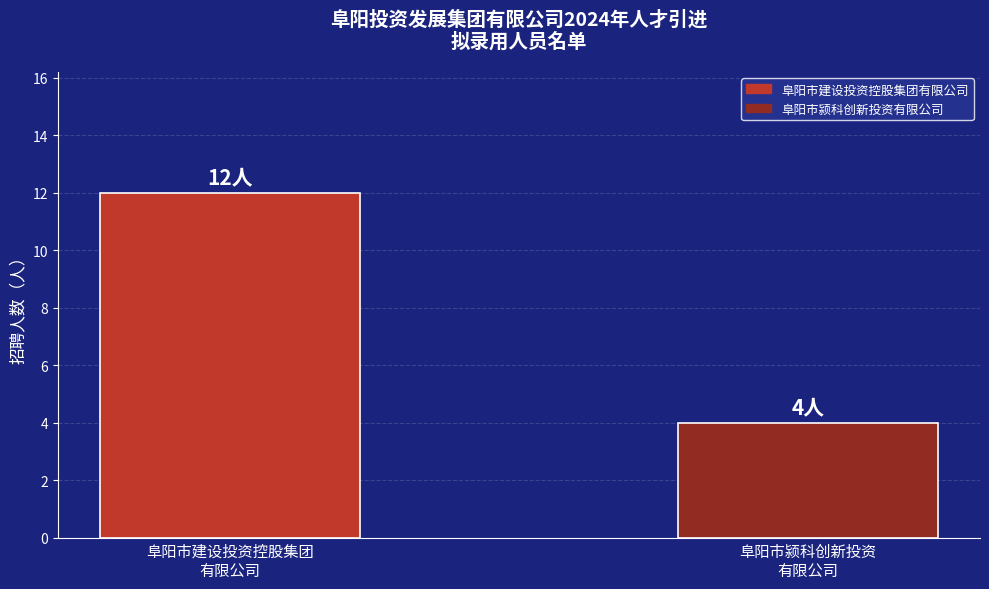

What is the label of the 2nd bar from the right?

阜阳市建设投资控股集团
有限公司